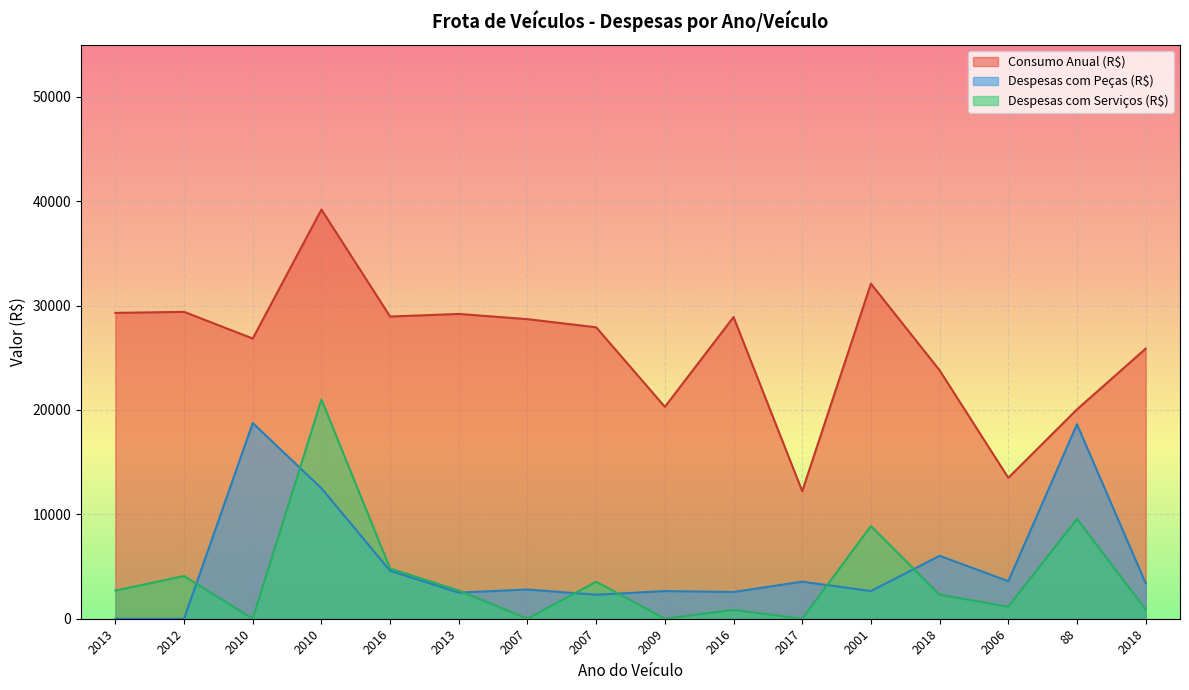

Which label corresponds to the smallest value in the chart?

2013